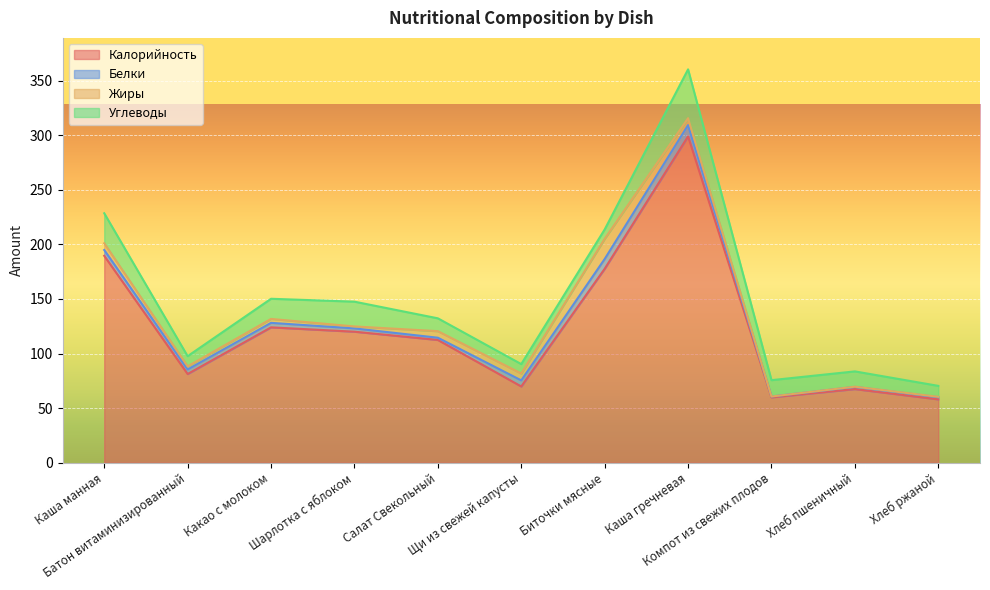

Count the number of categories in the chart.

11